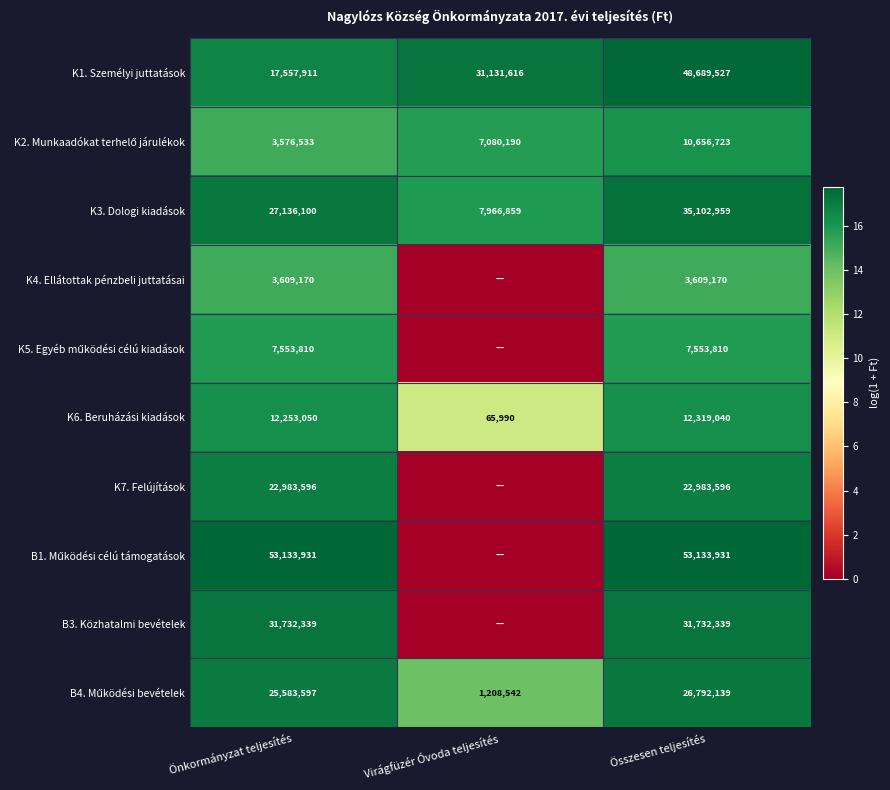

What is the sum of all K6. Beruházási kiadások values?

24638080